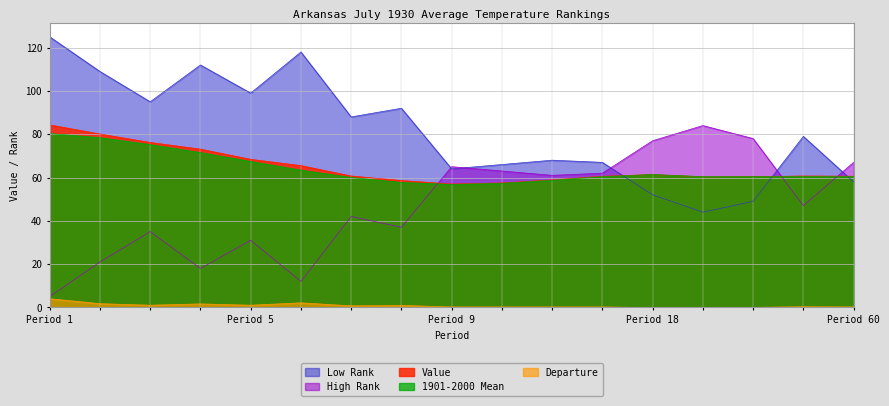

At how many categories does at least one series exceed 11?

17